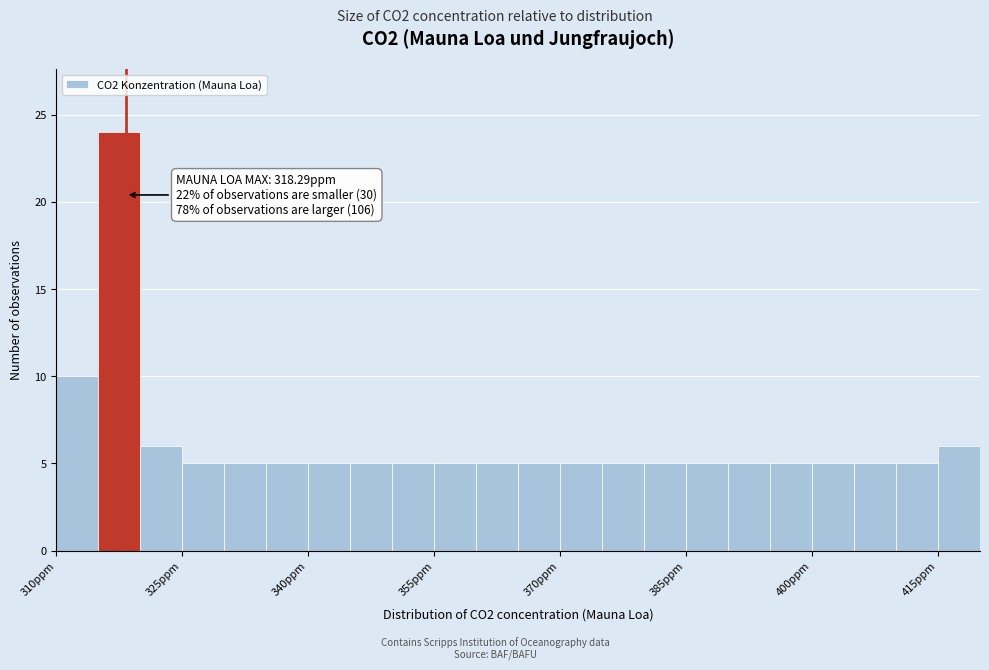

Around what value on the x-axis is the tallest bar? Give the approximate position of its centre, as read against the axis.

318